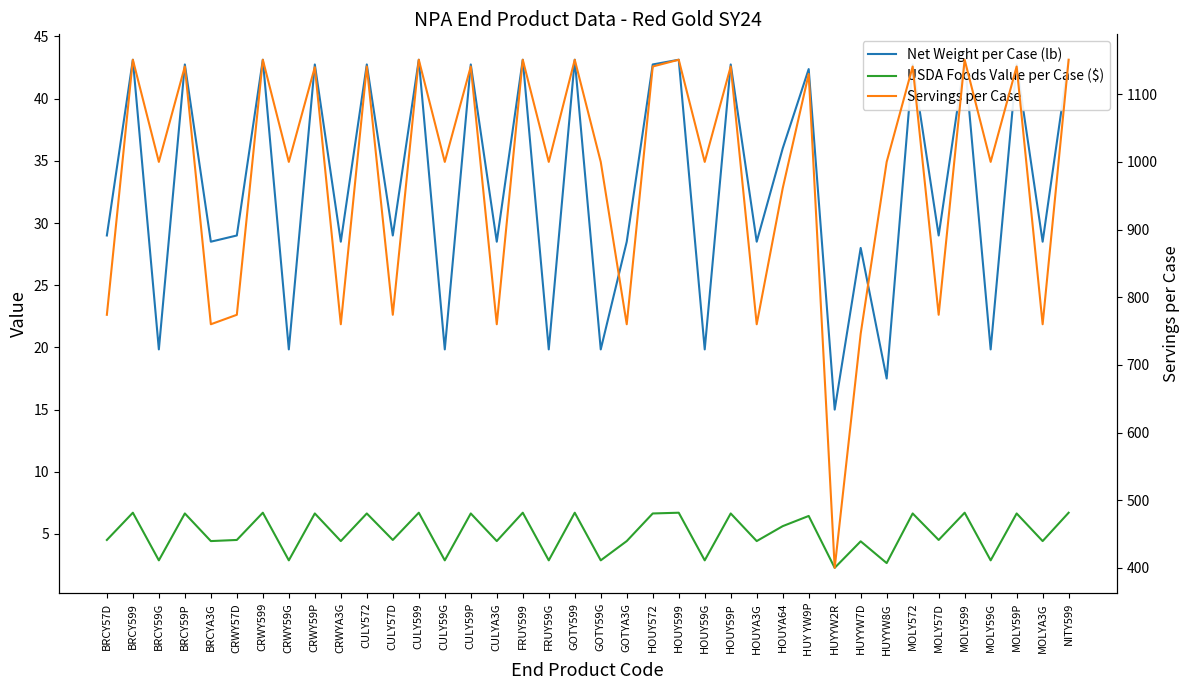

Is this an area chart (filled region under the line)?

No